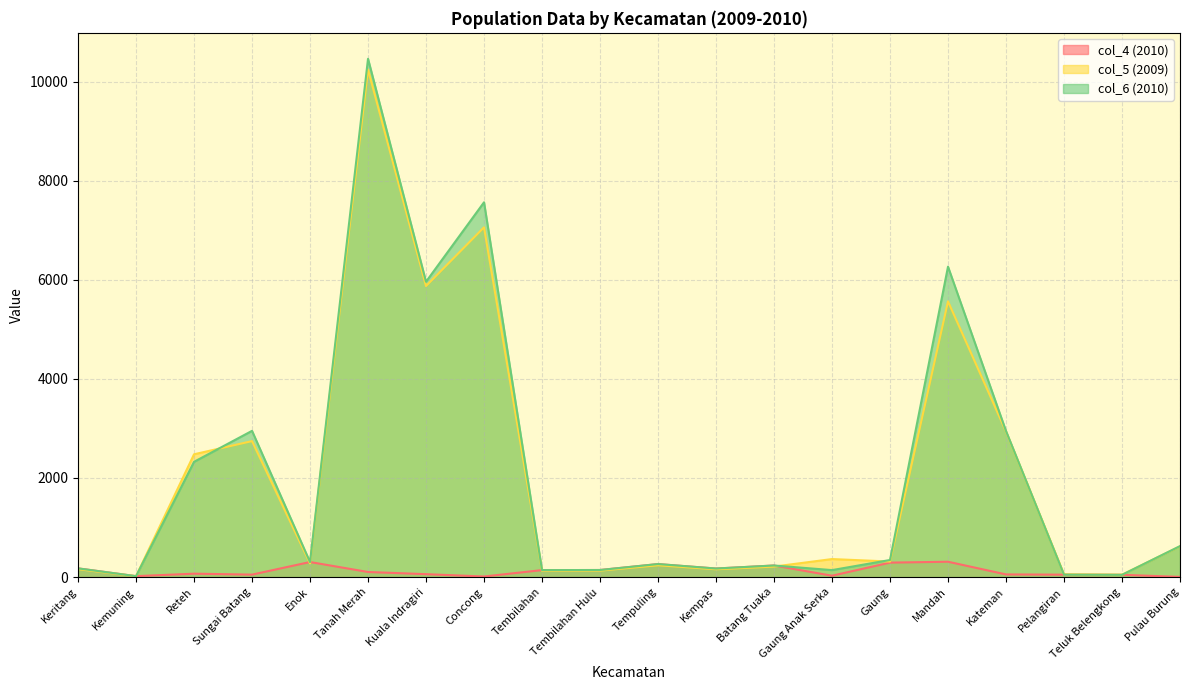

Which series changed the most between Tanah Merah and Concong?

col_5 (2009)